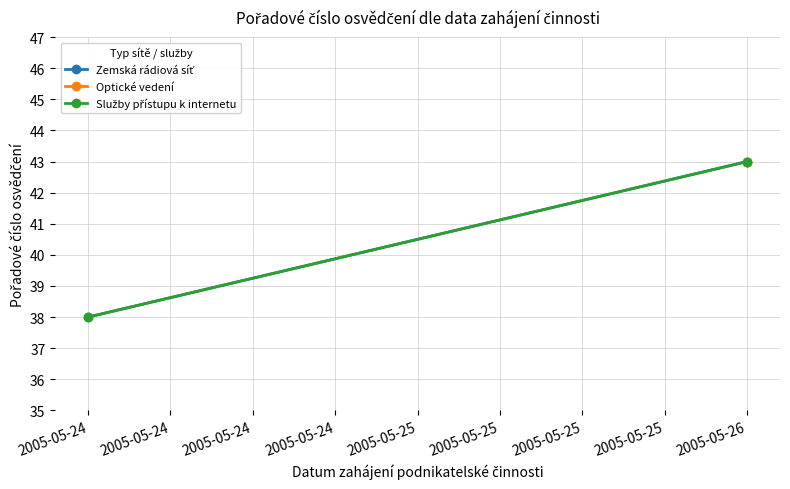

What is the lowest value of the Služby přístupu k internetu series?

38